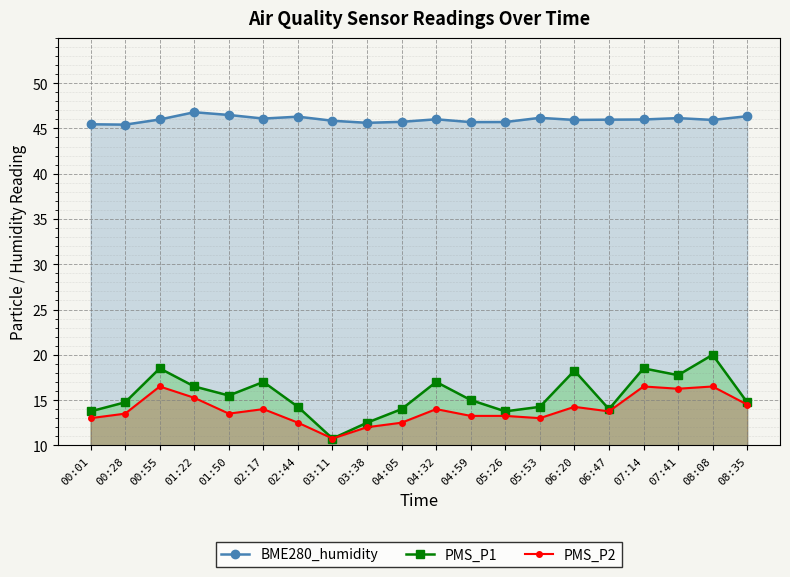

What is the difference between the maximum and minimum values in the PMS_P2 series?

5.8